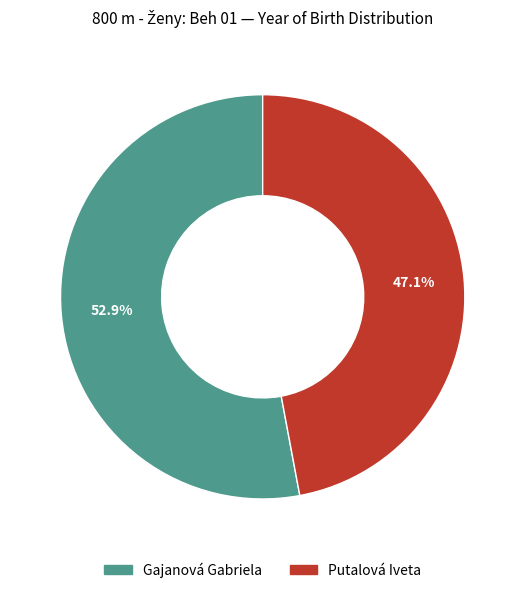

What is the smallest slice in the pie chart?

Putalová Iveta